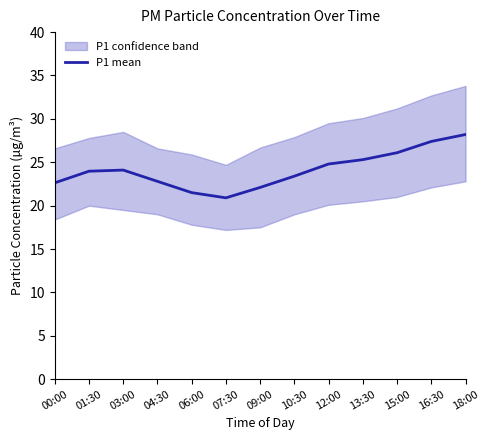

Where is the first local maximum?

03:00